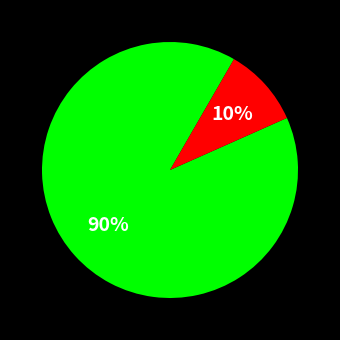

To the nearest percent, what is the difference between the largest and smallest slice percentages?

80%